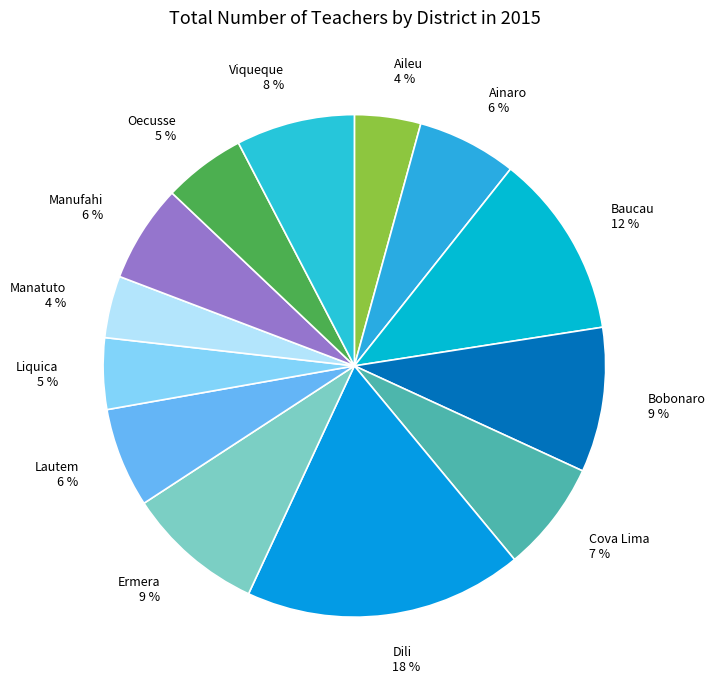

To the nearest percent, what is the combined percentage of Dili and Manufahi?

24%